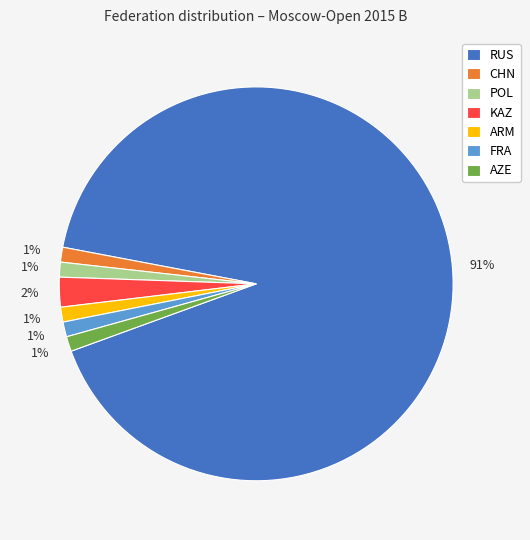

To the nearest percent, what is the combined percentage of FRA and CHN?

2%